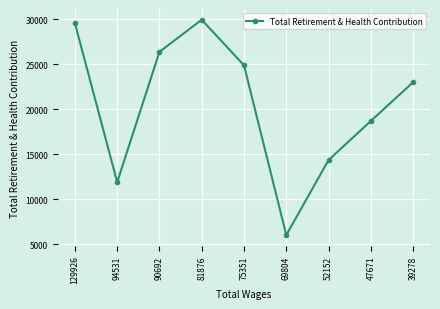

Does the chart have visible grid lines?

Yes